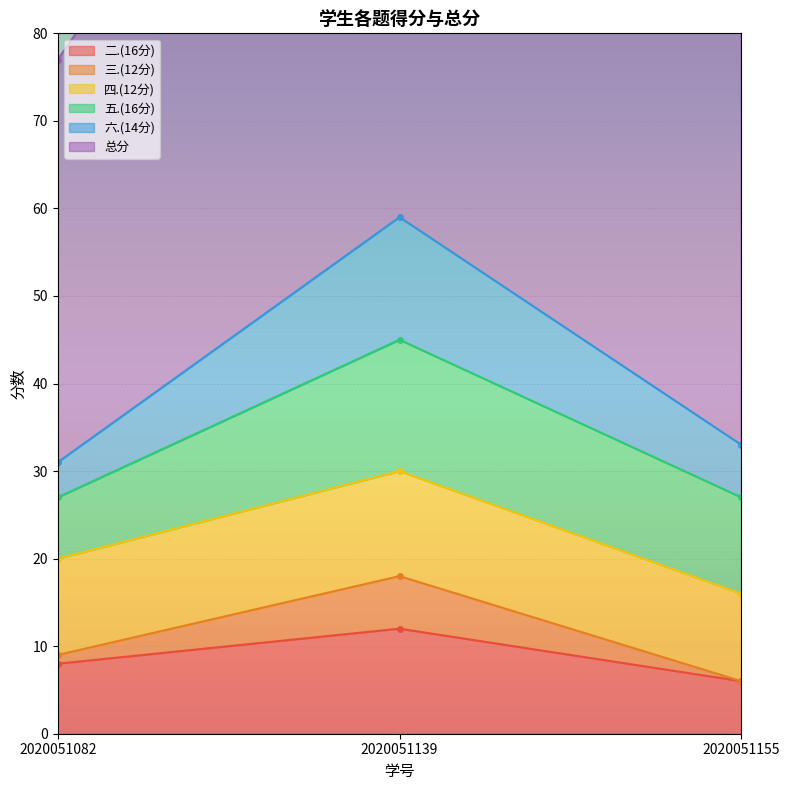

Between 2020051139 and 2020051082, which is larger?

2020051139